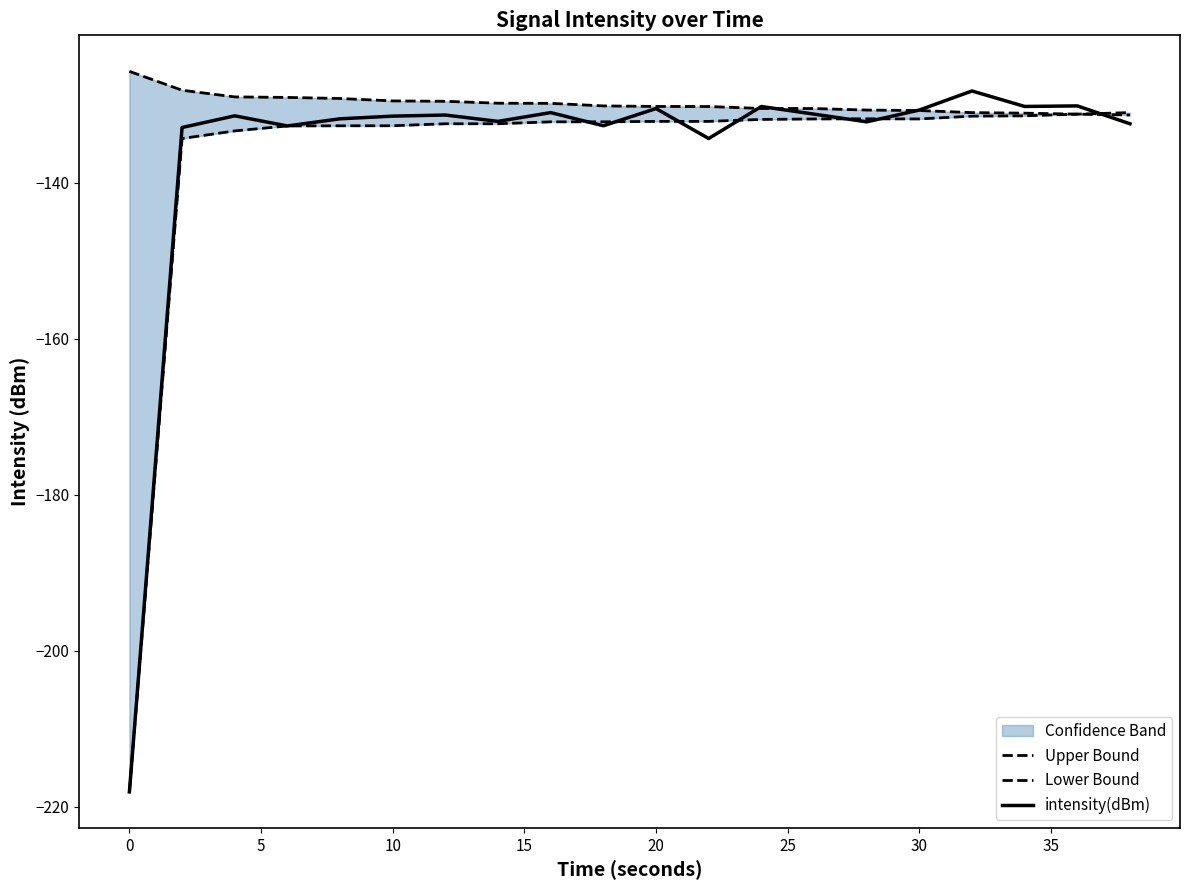

Is it true that intensity(dBm) equals -131.4 at 10?

True